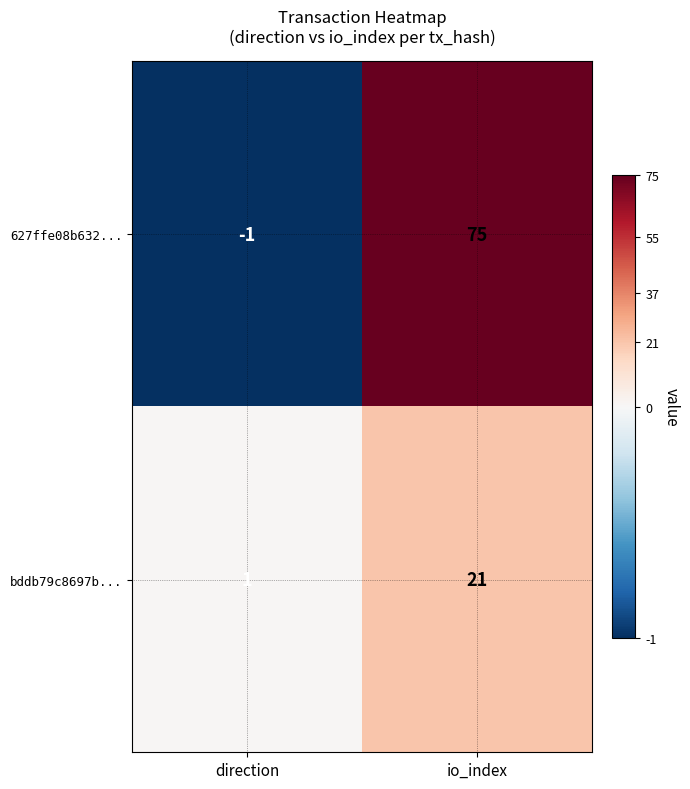

Which series has the largest total across all categories?

627ffe08b632...